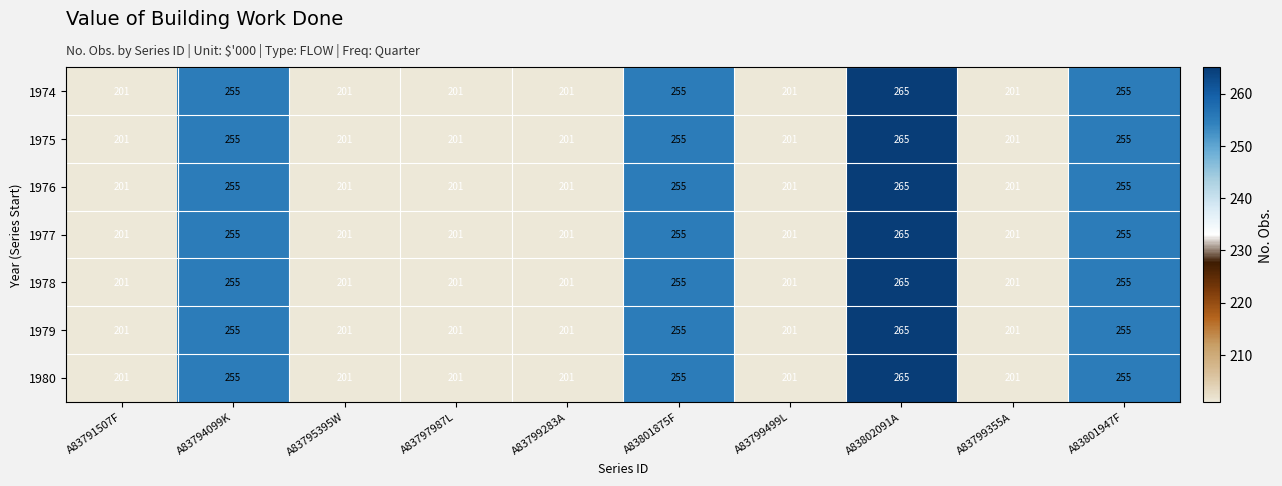

What value does the 1980 series have at A83795395W, to the nearest 10?

200